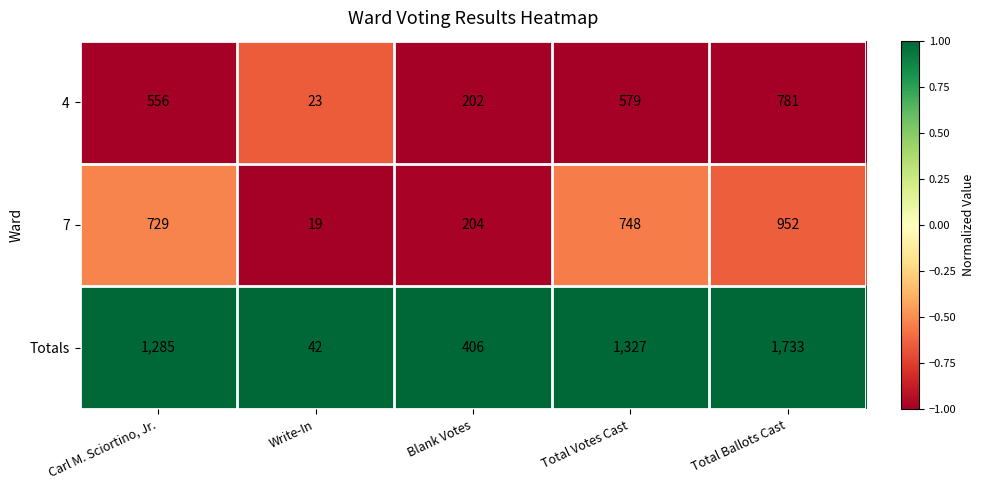

What is the maximum value shown in the chart?

1733